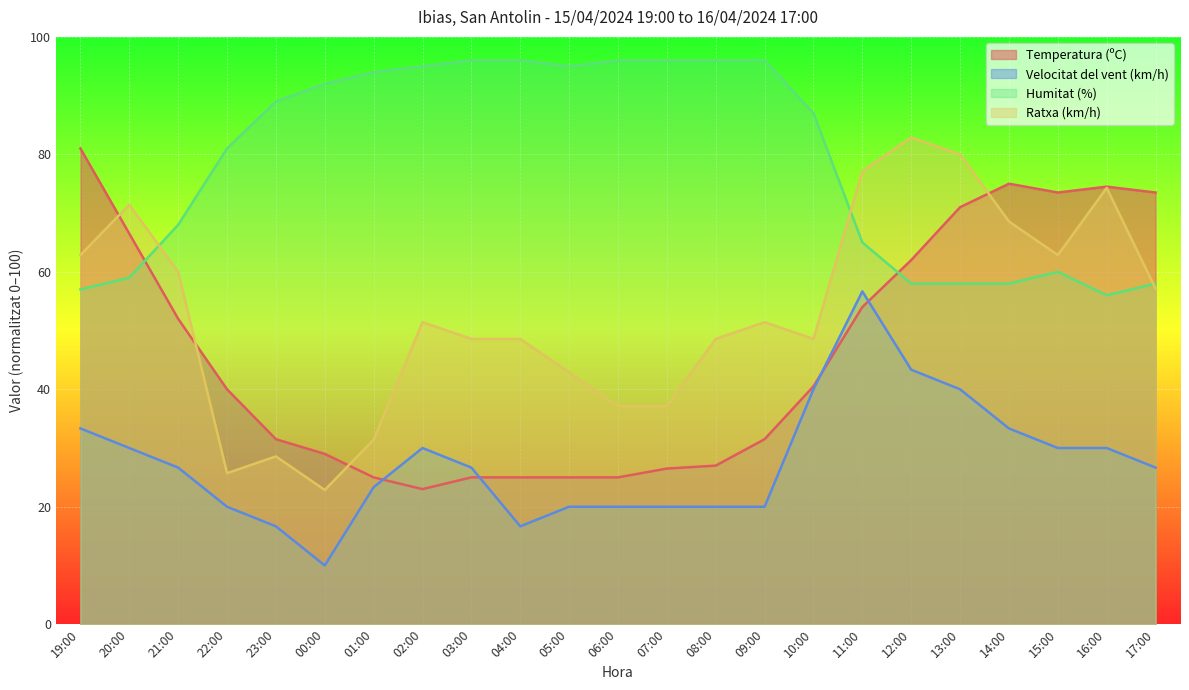

What is the label of the 14th point from the left?

08:00